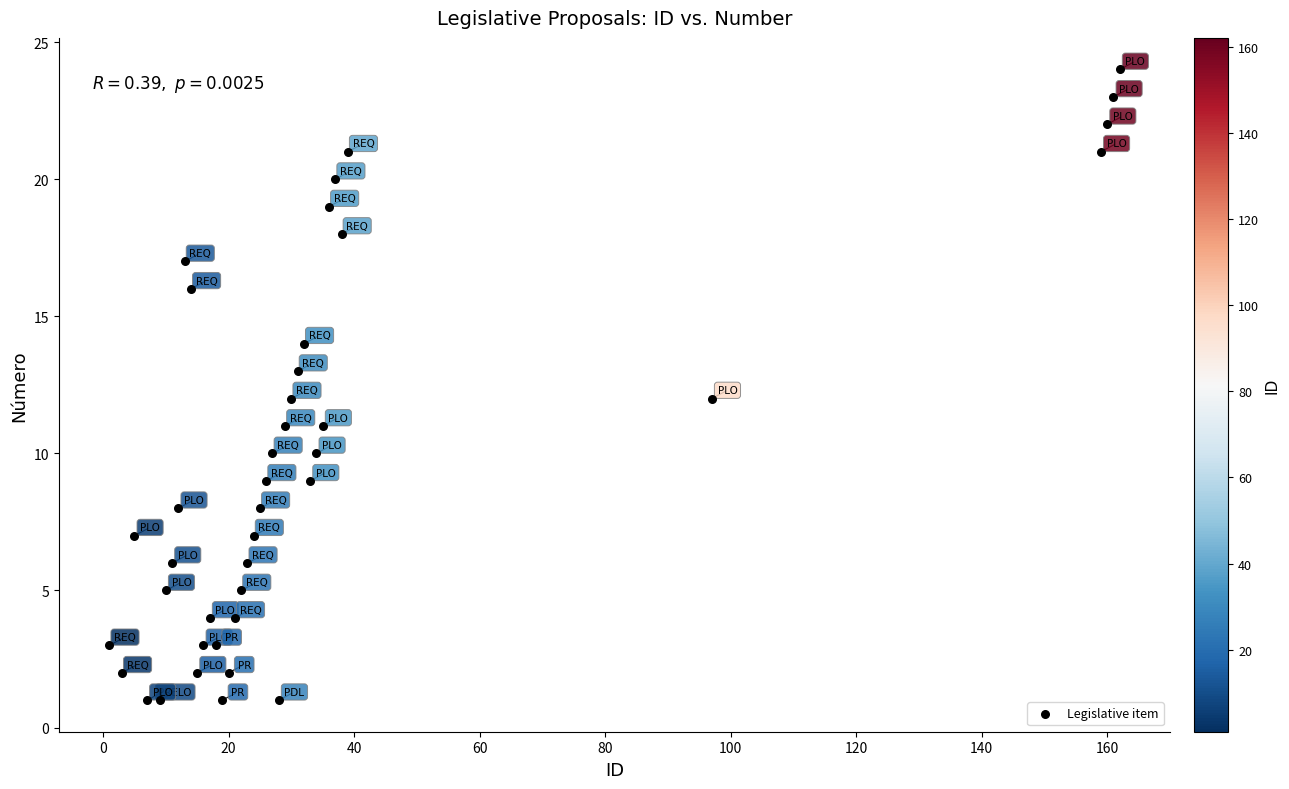

What is the range of X values (max minus min)?

161